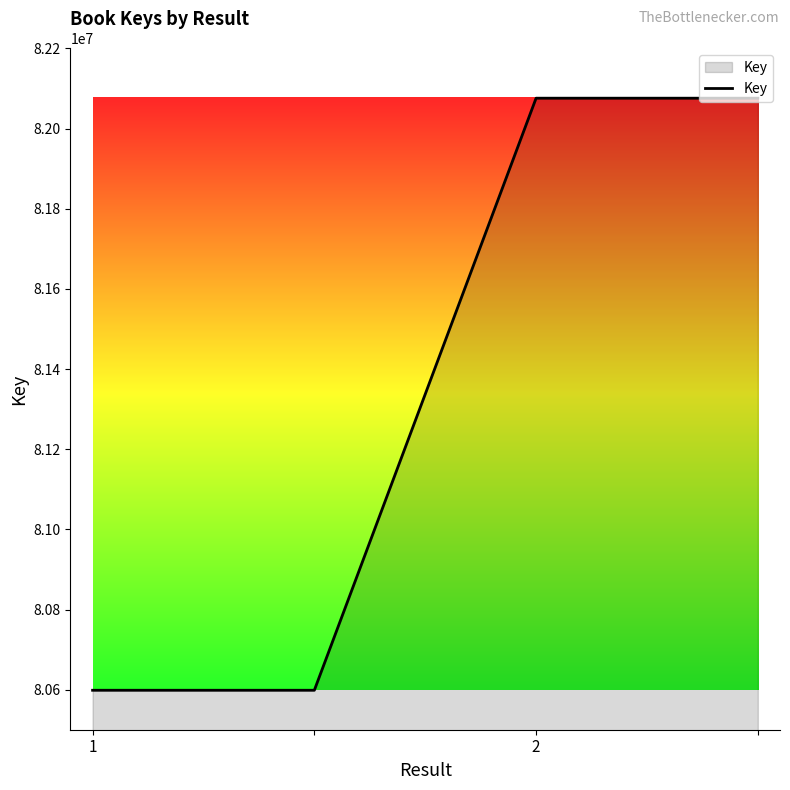

True or false: there are more than 2 points higher than both neighbors.

False